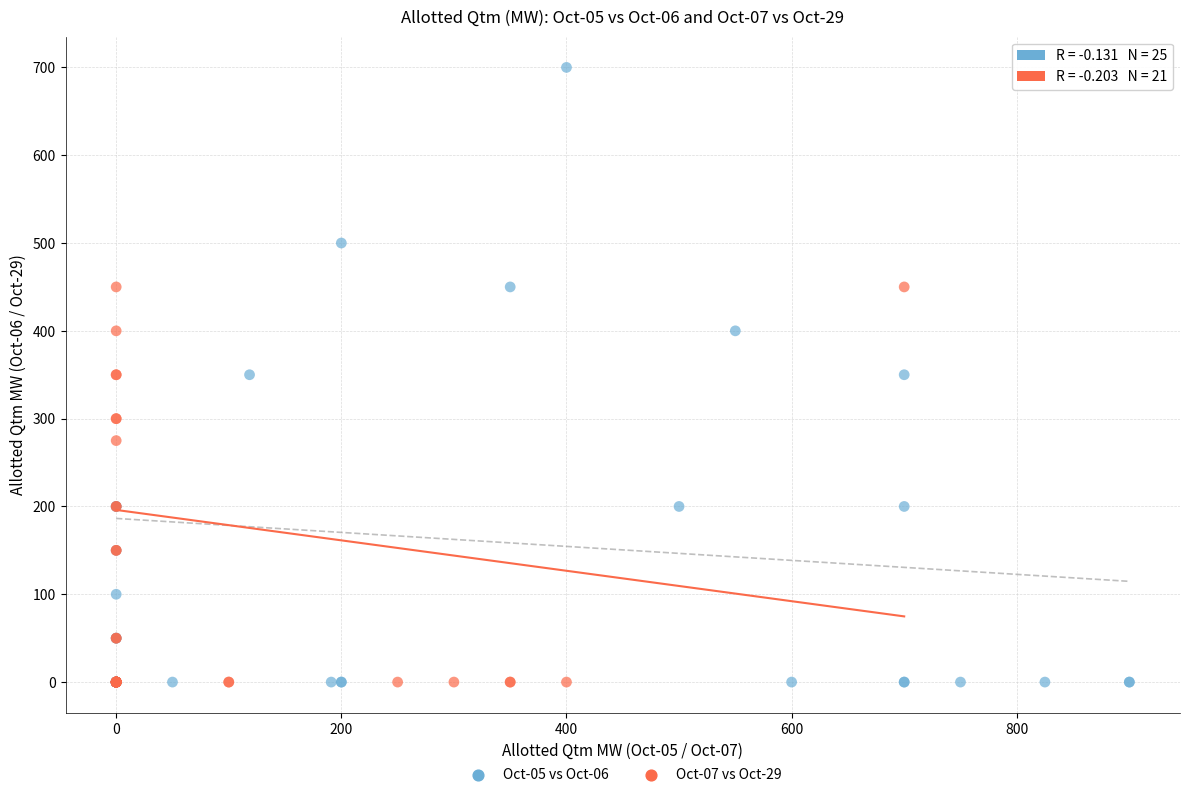

Which series reaches the maximum Y coordinate?

Oct-05 vs Oct-06